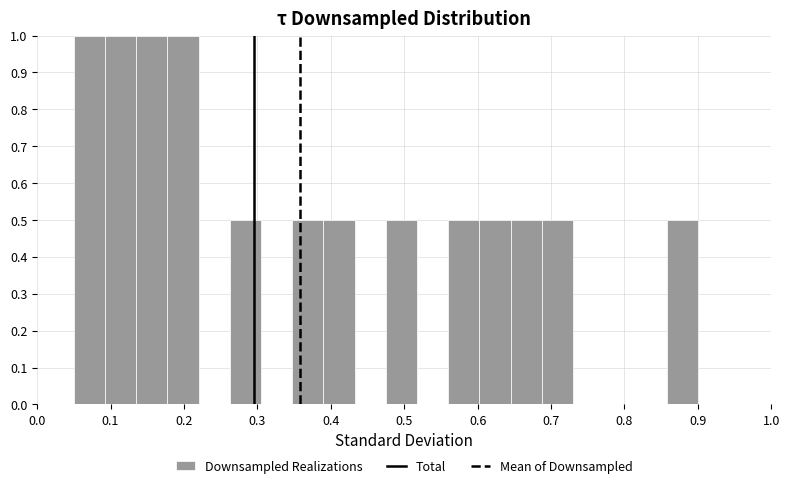

Reading left to right, transcribe this chart: for each bar, give the range it covers on the x-axis and its height. Neither the bar edges nor the heights are printed on the chart, so give them approximately, as read against the axes.

0.05 to 0.09: 1.0
0.09 to 0.14: 1.0
0.14 to 0.18: 1.0
0.18 to 0.22: 1.0
0.22 to 0.26: 0
0.26 to 0.31: 0.5
0.31 to 0.35: 0
0.35 to 0.39: 0.5
0.39 to 0.43: 0.5
0.43 to 0.48: 0
0.48 to 0.52: 0.5
0.52 to 0.56: 0
0.56 to 0.60: 0.5
0.60 to 0.65: 0.5
0.65 to 0.69: 0.5
0.69 to 0.73: 0.5
0.73 to 0.77: 0
0.77 to 0.82: 0
0.82 to 0.86: 0
0.86 to 0.90: 0.5